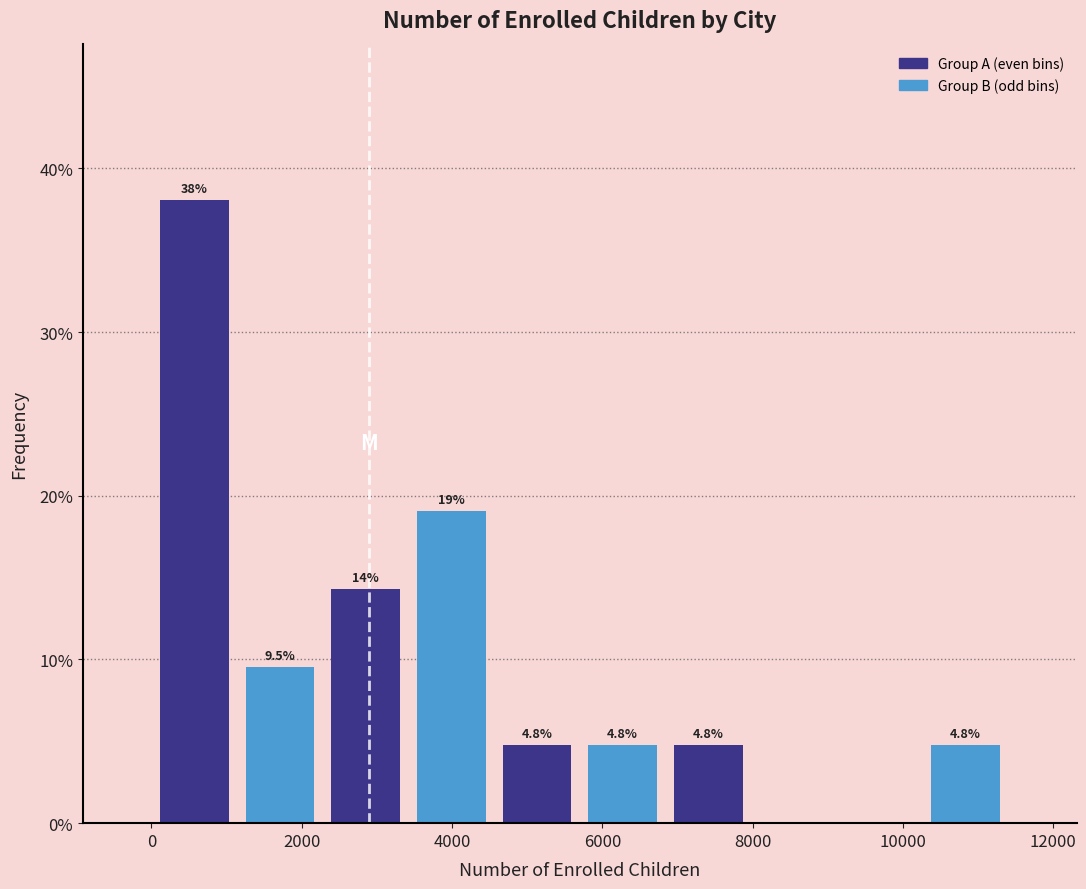

Which range on the x-axis has the tallest bar?

0 to 1200